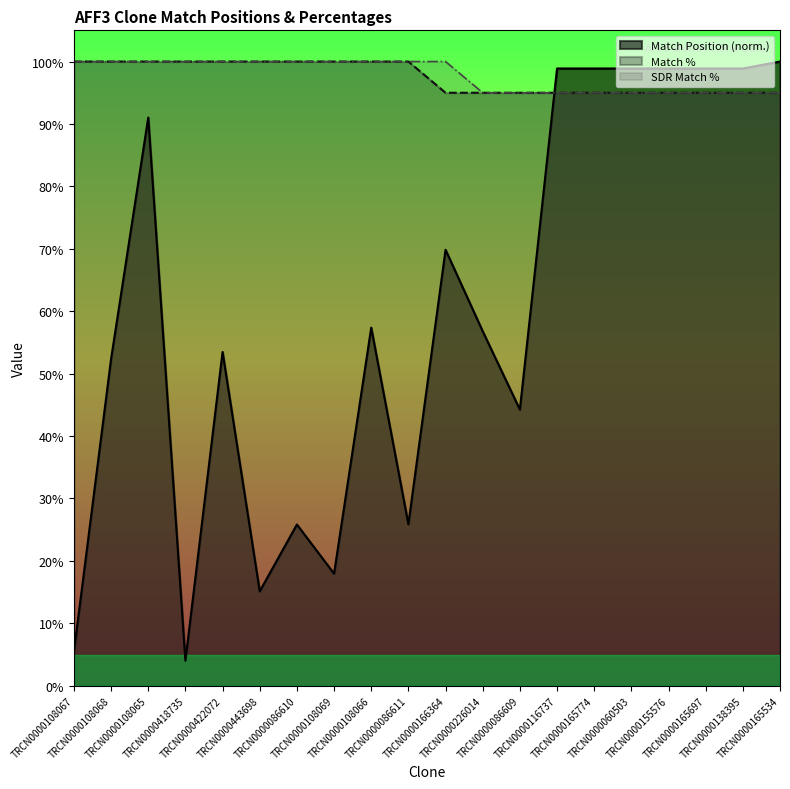

What is the total value across all series at TRCN0000166364?

264.8